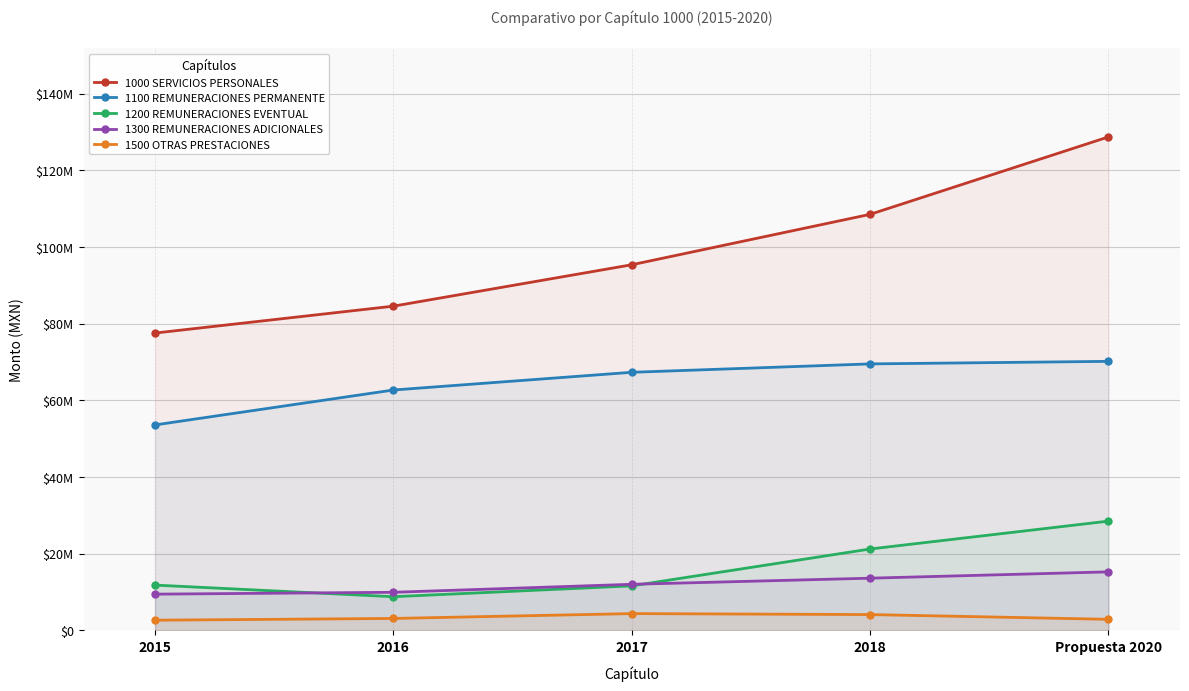

What are all the series names shown in the legend?

1000 SERVICIOS PERSONALES, 1100 REMUNERACIONES PERMANENTE, 1200 REMUNERACIONES EVENTUAL, 1300 REMUNERACIONES ADICIONALES, 1500 OTRAS PRESTACIONES